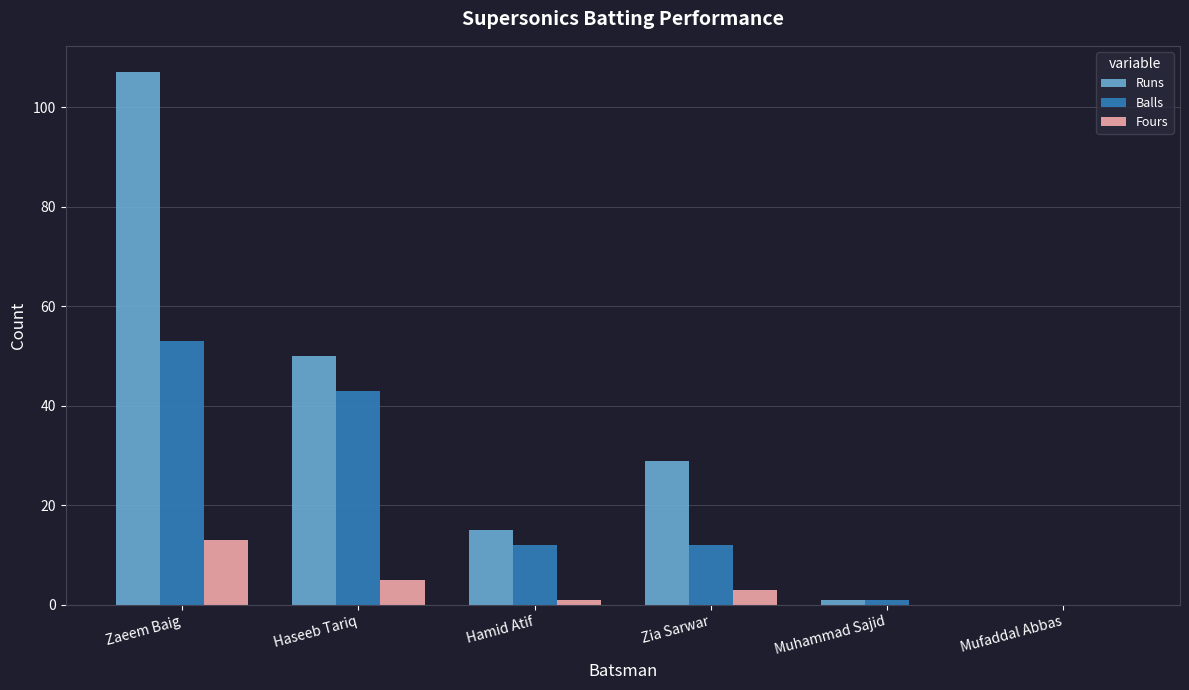

What is the spread (max minus min) of values at Zia Sarwar?

26